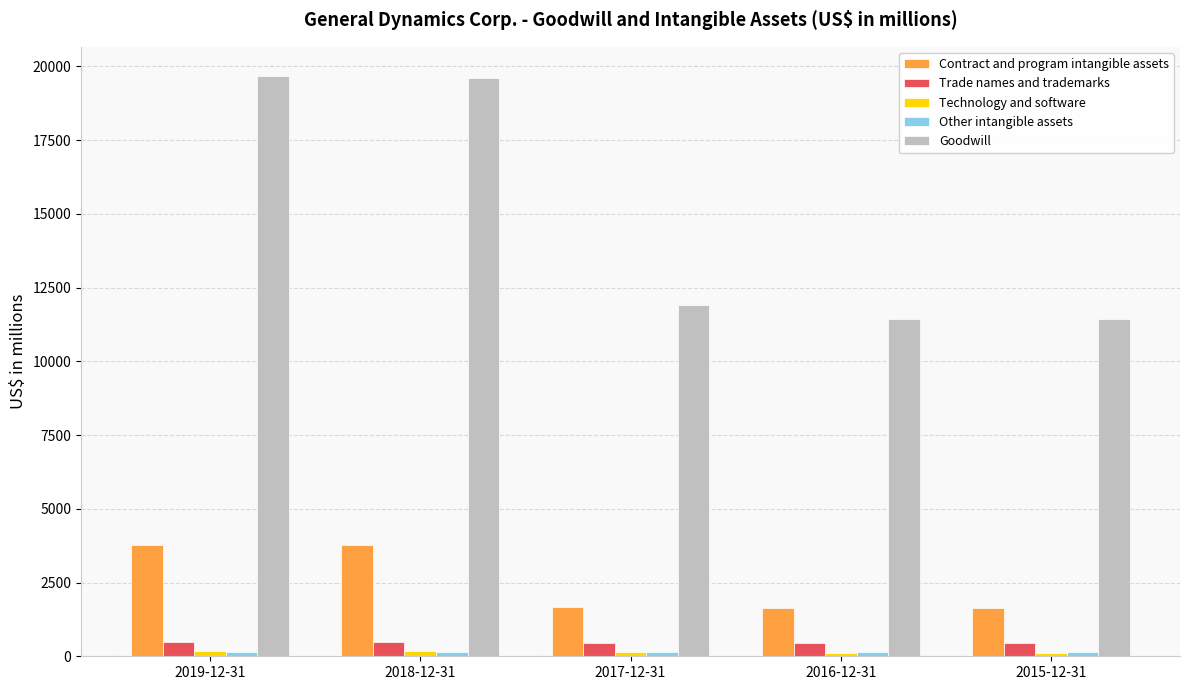

What is the average value of the Contract and program intangible assets series?

2498